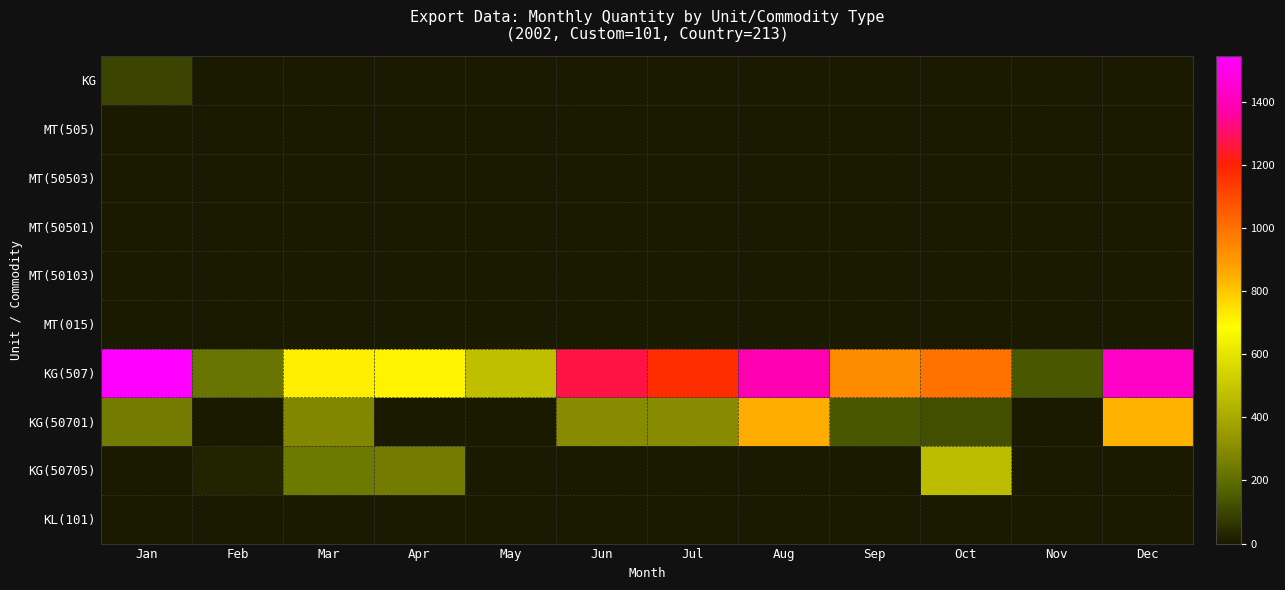

Which series has the largest total across all categories?

KG(507)